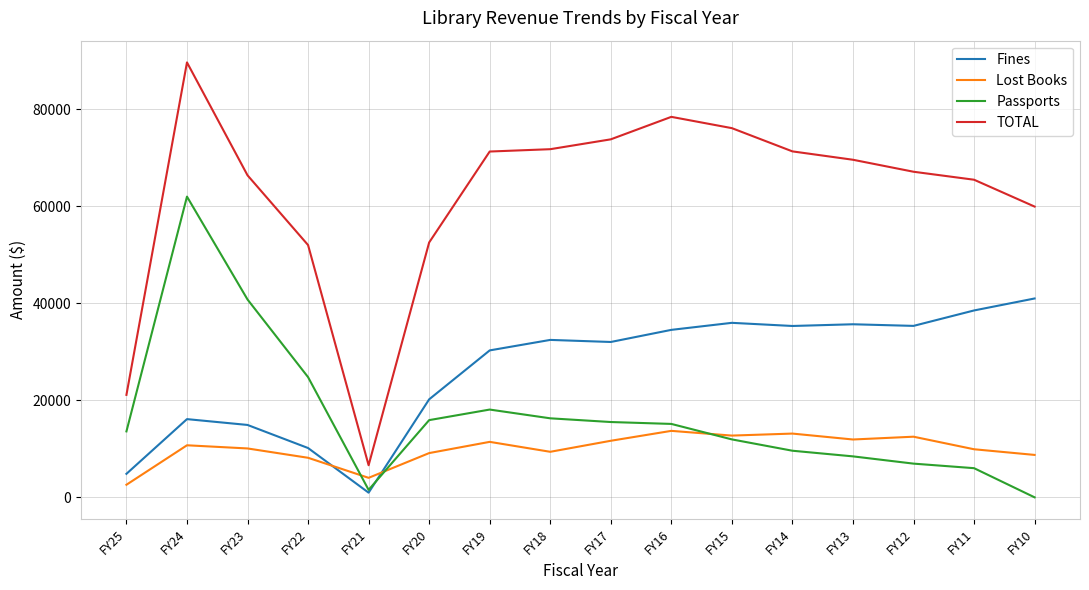

What is the total value across all series at FY25?

42161.3